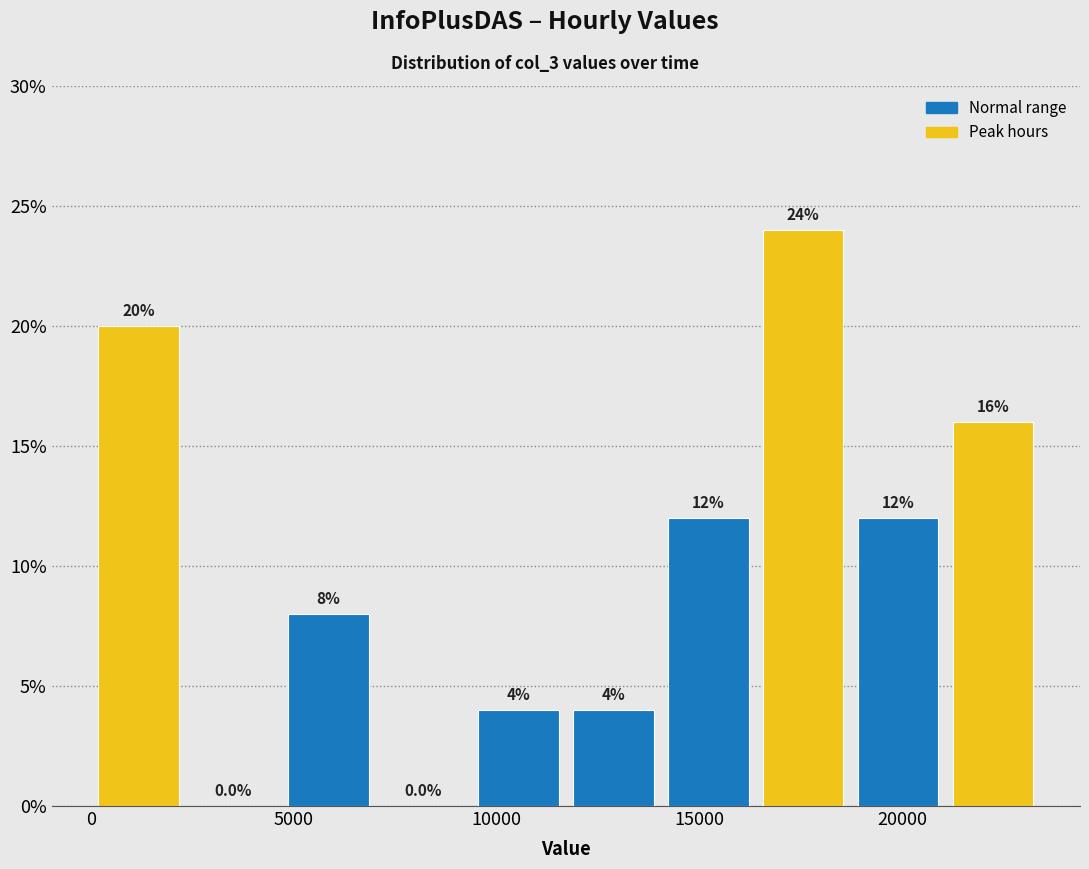

Reading left to right, list every bar in this chart as the range it spans on the x-axis followed by its height. The bar edges are not printed on the chart, so give them approximately, as read against the axis.

0 to 2500: 20.0
2500 to 4500: 0.0
4500 to 7000: 8.0
7000 to 9500: 0.0
9500 to 11500: 4.0
11500 to 14000: 4.0
14000 to 16500: 12.0
16500 to 18500: 24.0
18500 to 21000: 12.0
21000 to 23500: 16.0